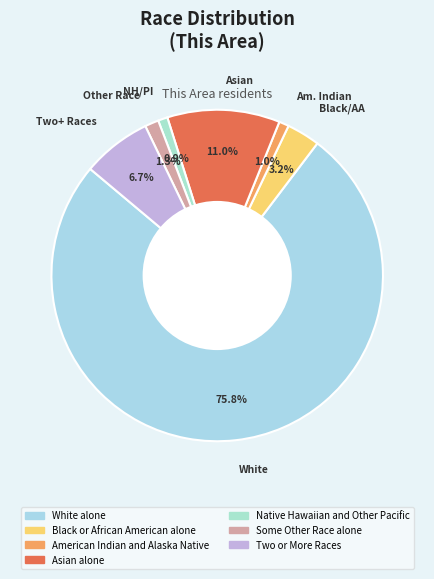

Is the sum of White alone and Asian alone greater than half?

Yes